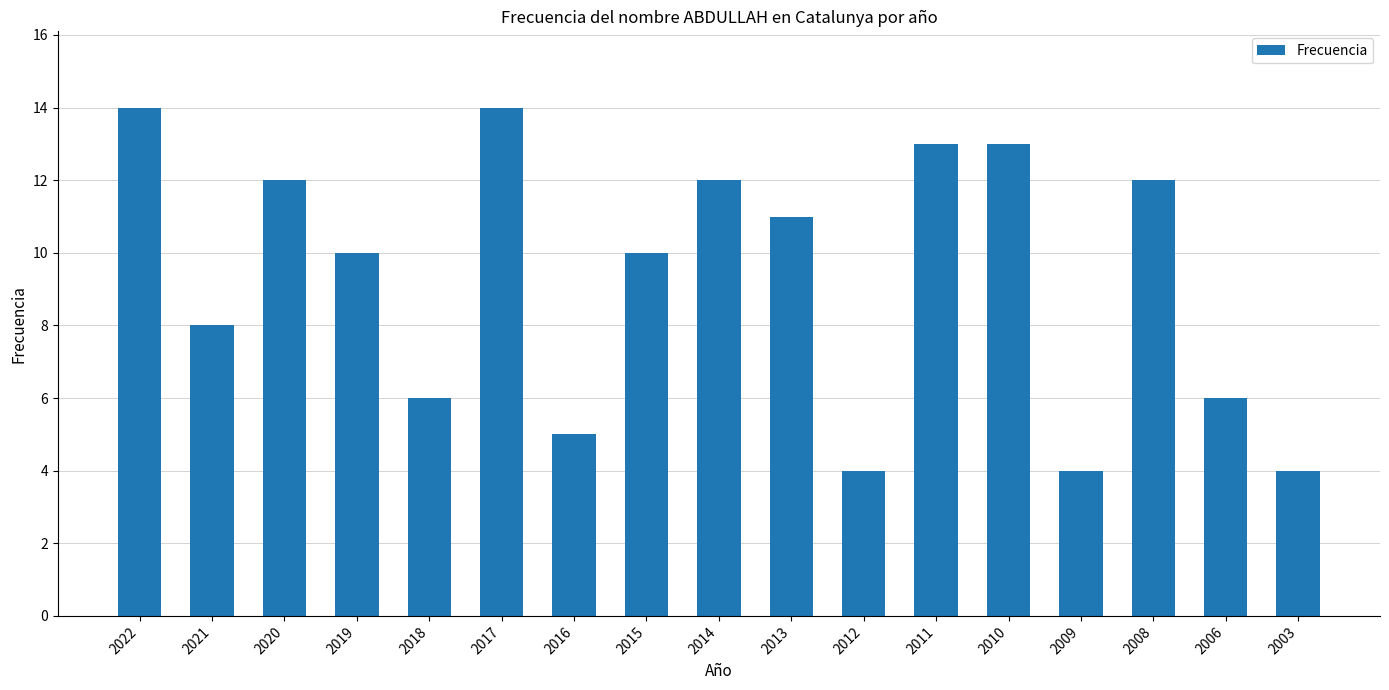

What is the difference between the values at 2020 and 2010?

1